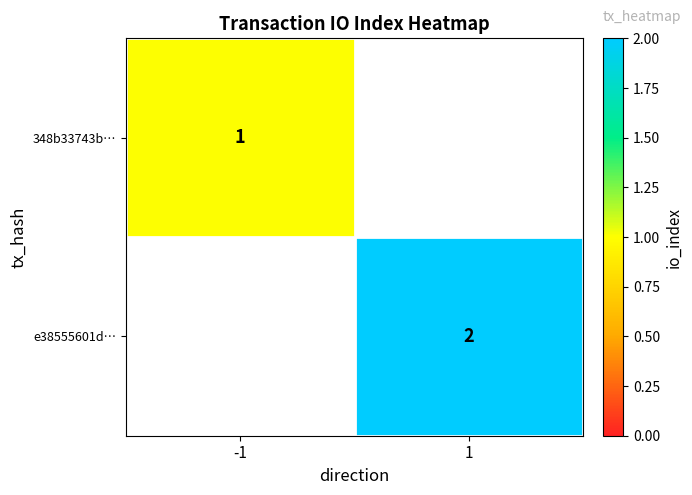

True or false: e38555601d… has a value of 2 at 1.

True